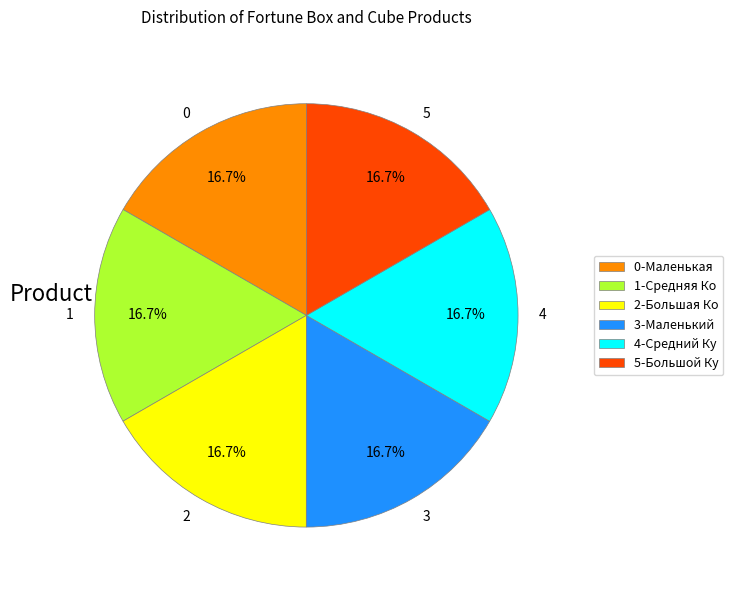

Count the number of slices in the pie.

6